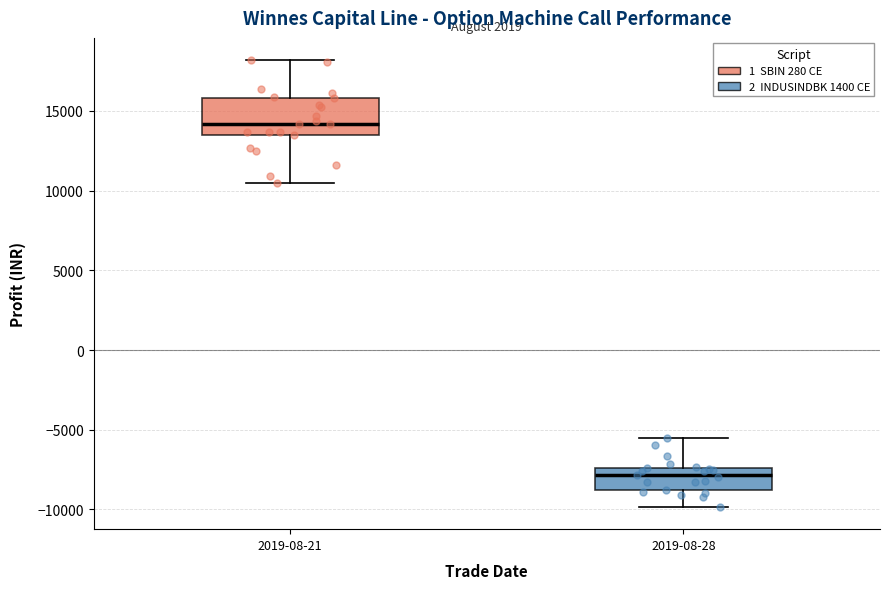

Reading left to right, transcribe this box plot: for each box, give where its median line is, the range the box spans, and where its two whiskers end, as read against the y-axis. The values are not printed on the chart, so give them approximately, as read against the axis.

2019-08-21: median 14000, box 13500 to 16000, whiskers 10500 to 18000
2019-08-28: median -8000, box -9000 to -7500, whiskers -10000 to -5500